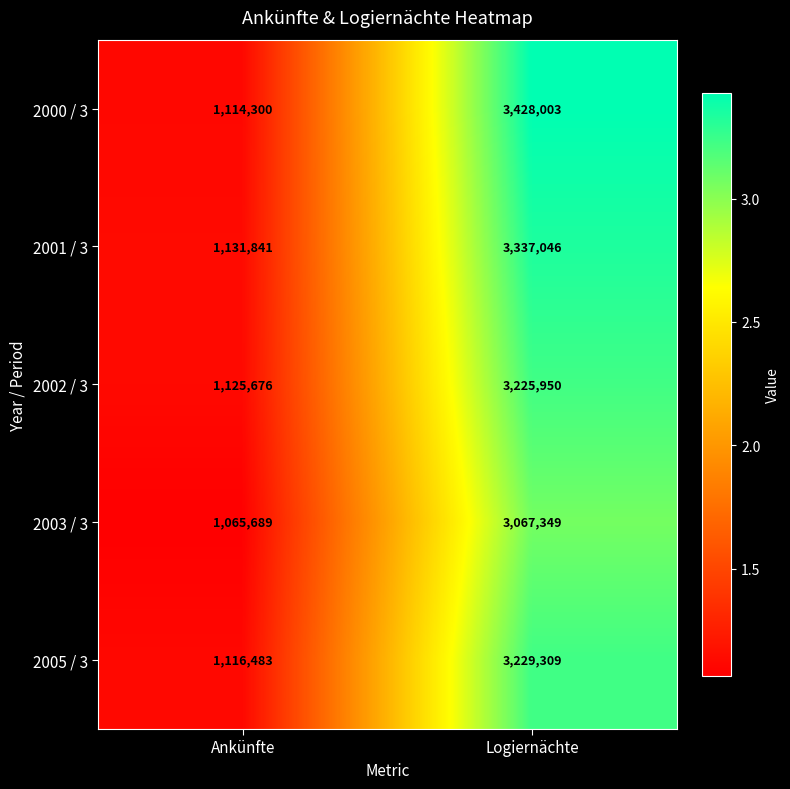

What is the difference between the 2003 / 3 values at Logiernächte and Ankünfte?

2001660